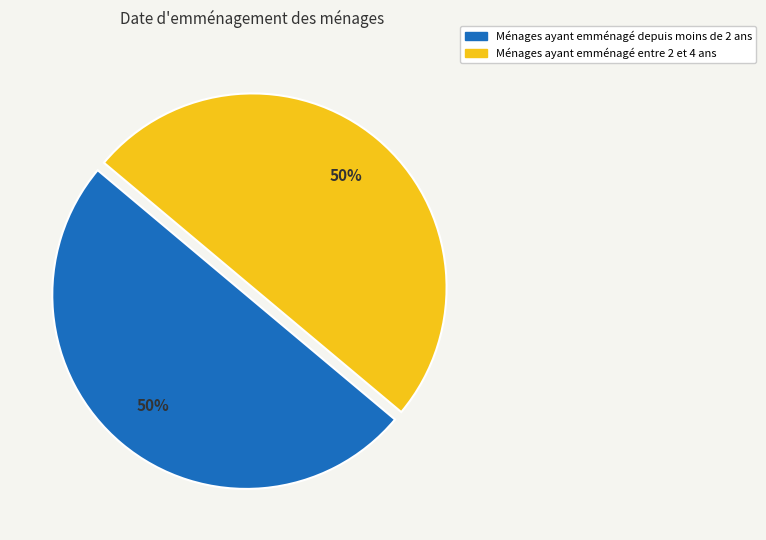

To the nearest percent, what is the average slice percentage?

50%